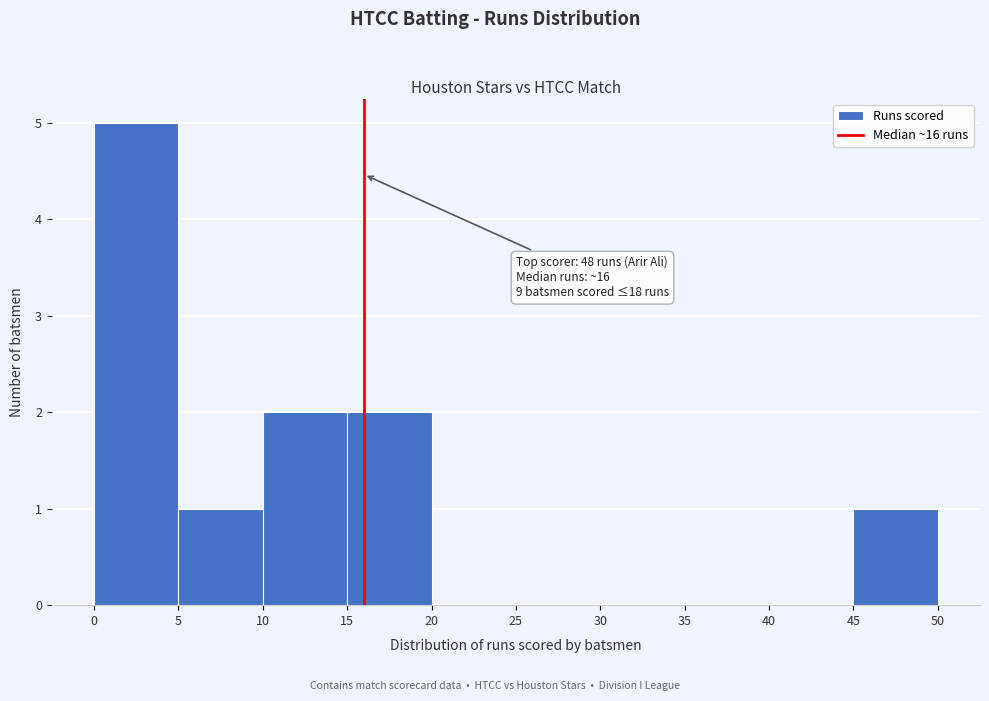

Over which range of the x-axis is the bar tallest?

0 to 5